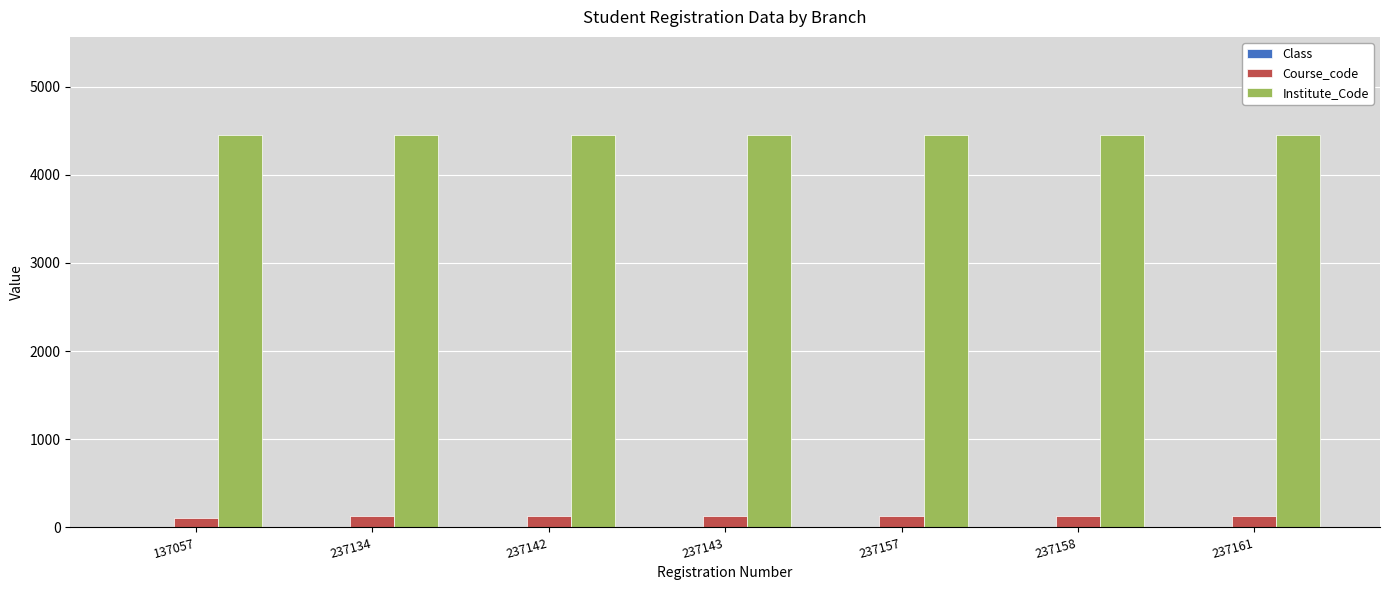

True or false: Course_code has a value of 132 at 237161.

True